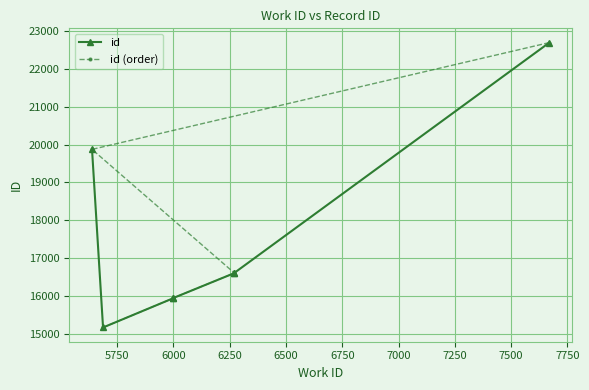

Is it true that id (order) equals 30152 at 6750?

False